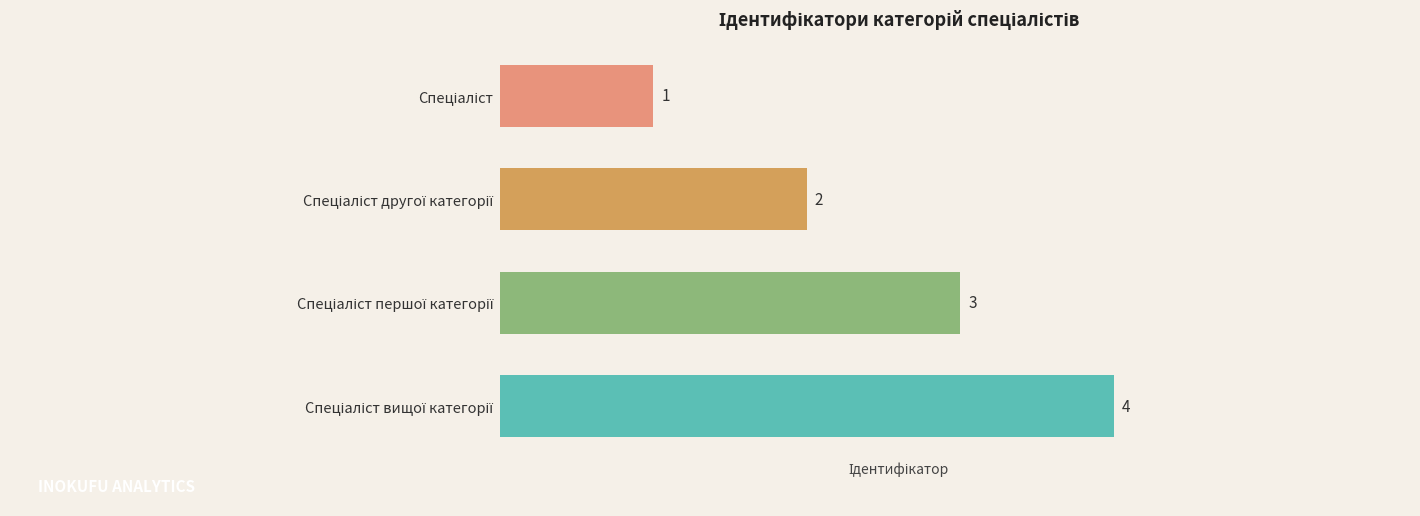

How many series are shown in this chart?

1